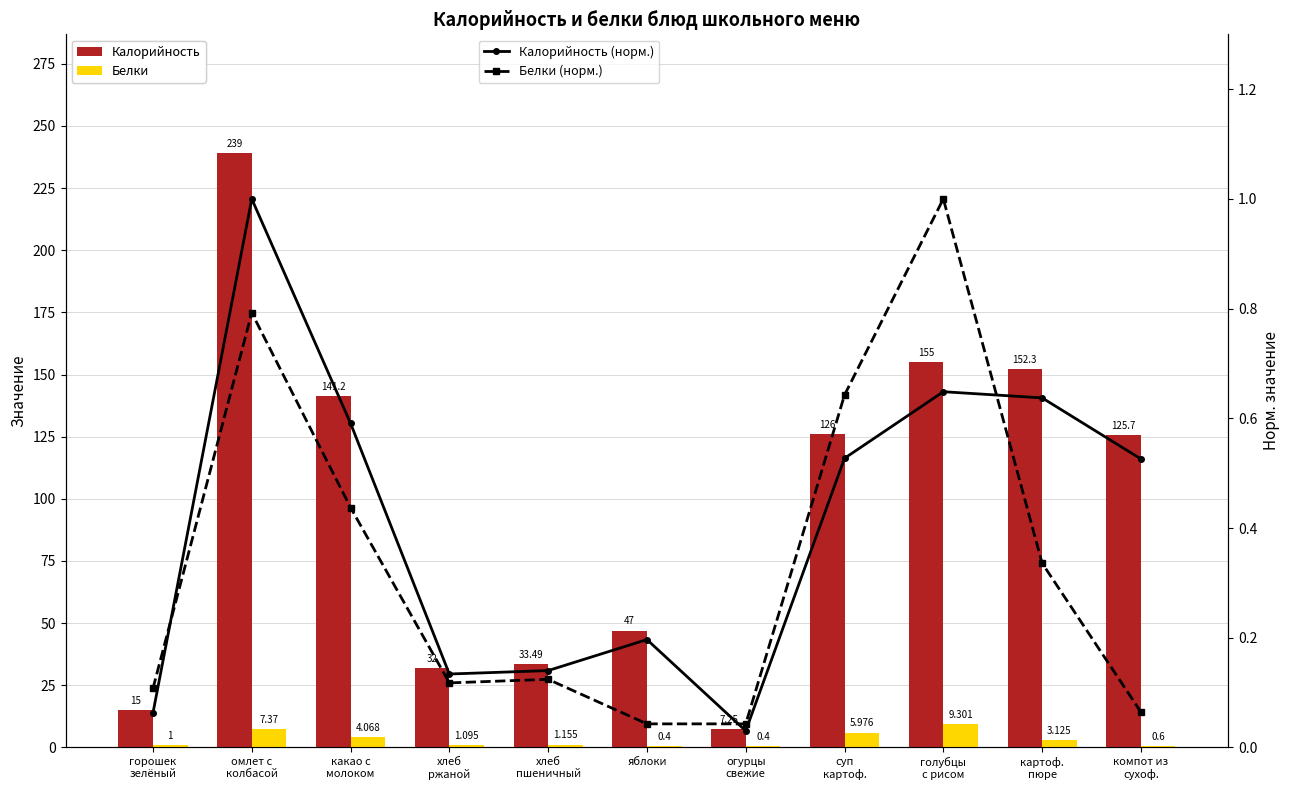

What is the approximate value of Калорийность at какао с
молоком?

141.2